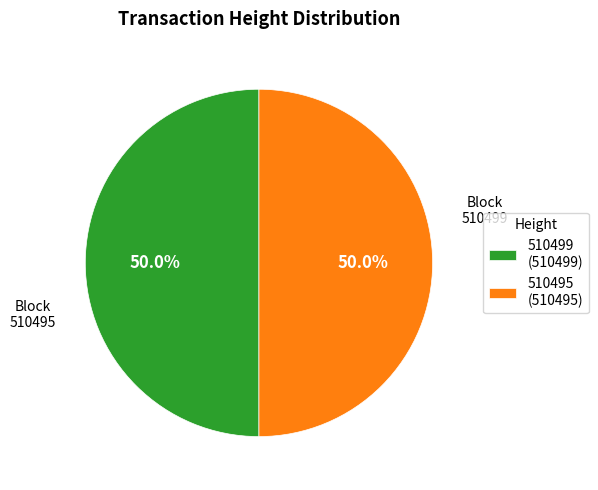

What is the ratio of the value at 510495 to the value at 510499?

1.0